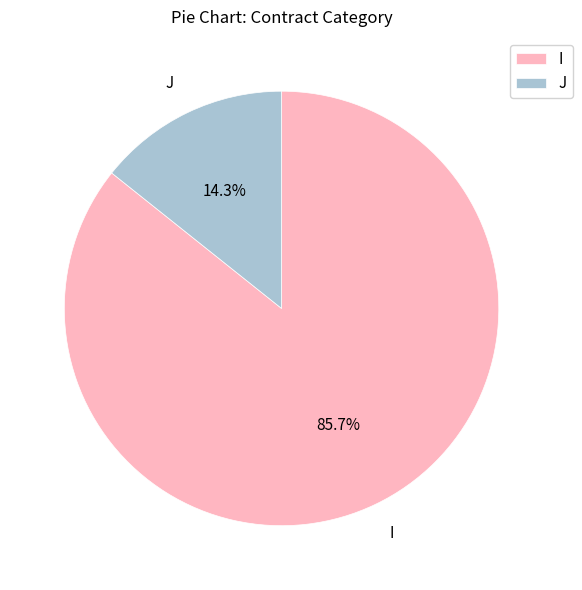

Between I and J, which is larger?

I